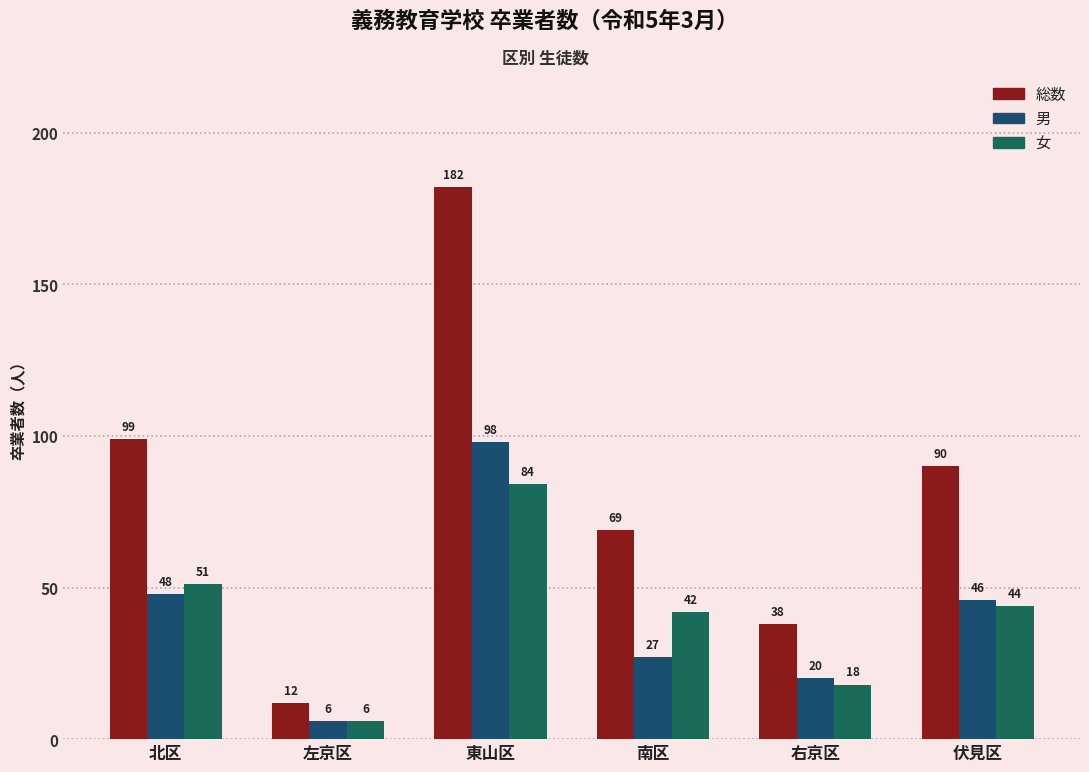

The value of 総数 at 伏見区 is 127. True or false?

False